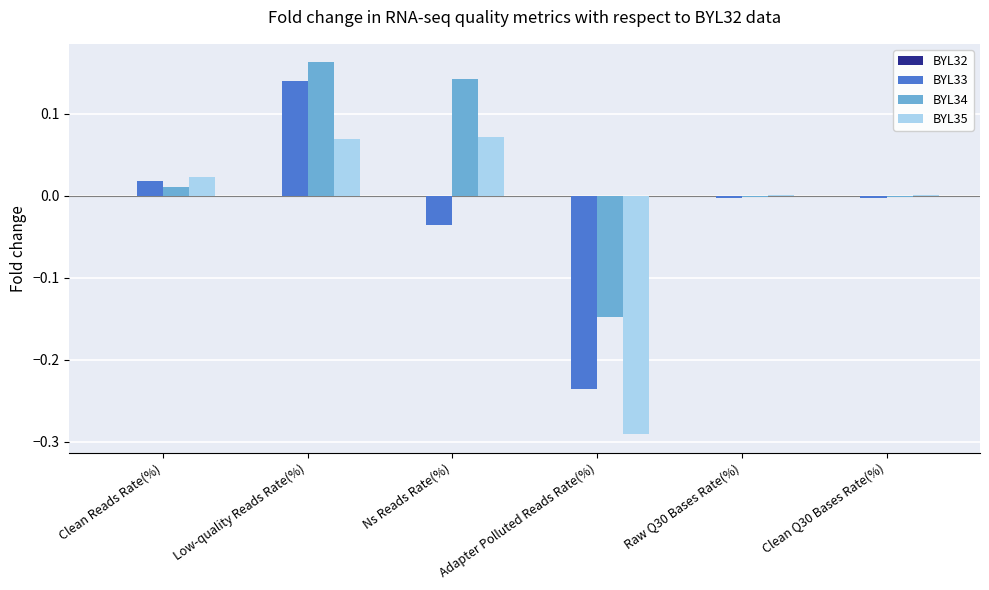

Count the number of data series in this chart.

3